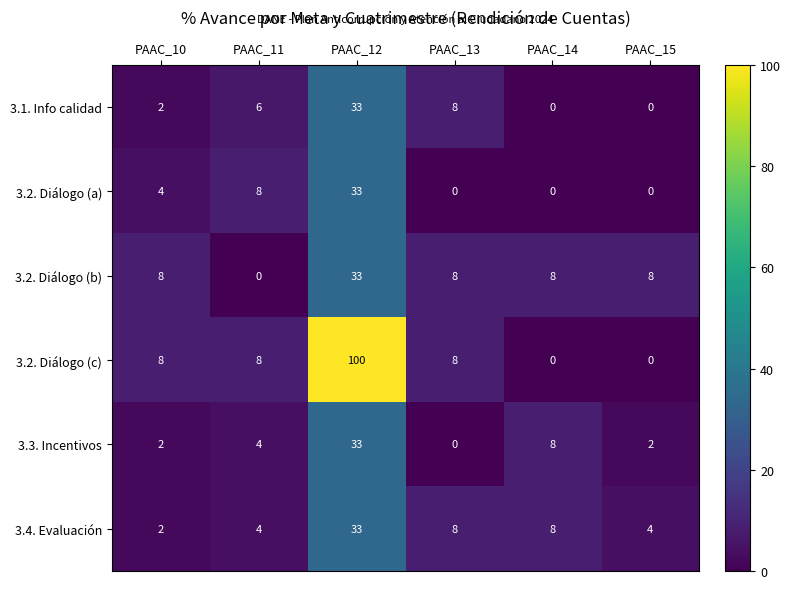

Which series has the widest spread of values?

3.2. Diálogo (c)